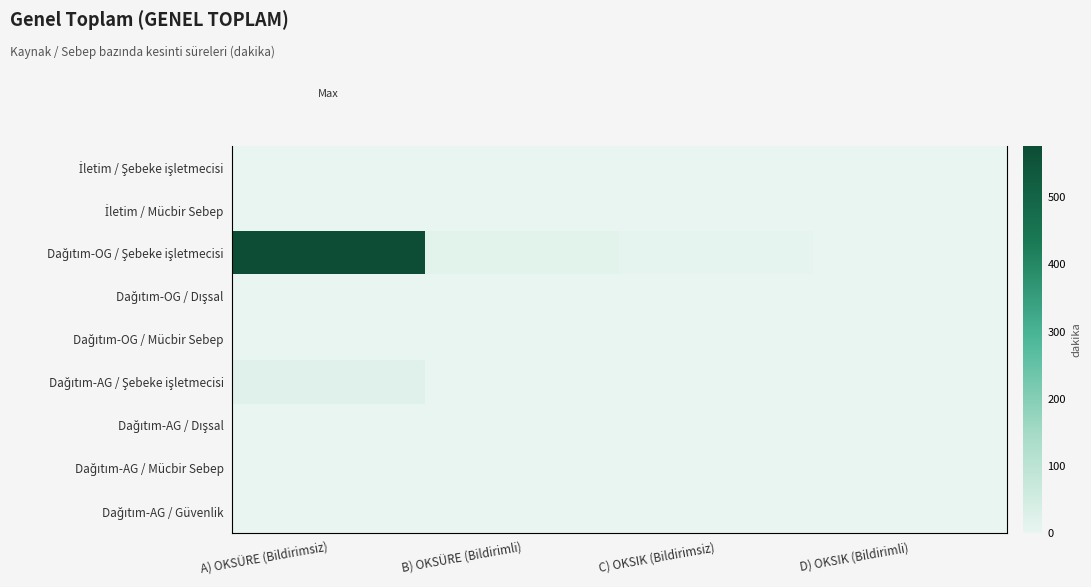

What is the sum of the Dağıtım-OG / Şebeke işletmecisi values at D) OKSIK (Bildirimli) and C) OKSIK (Bildirimsiz)?

5.8